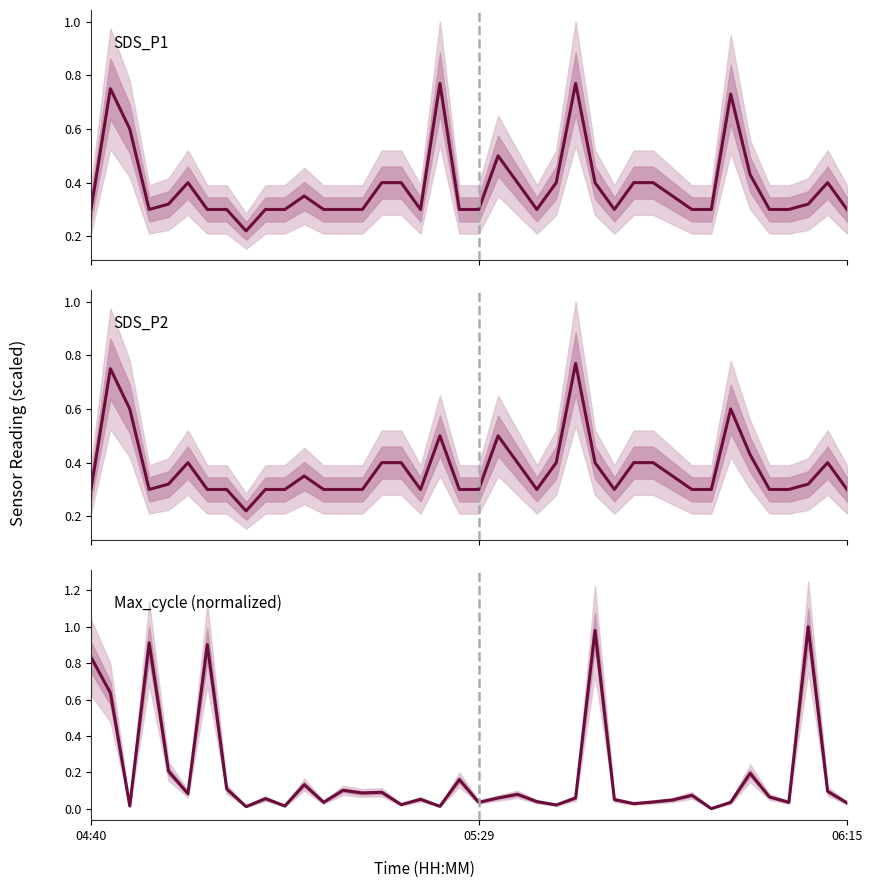

How many interior local peaks does the SDS_P2 series have?

8